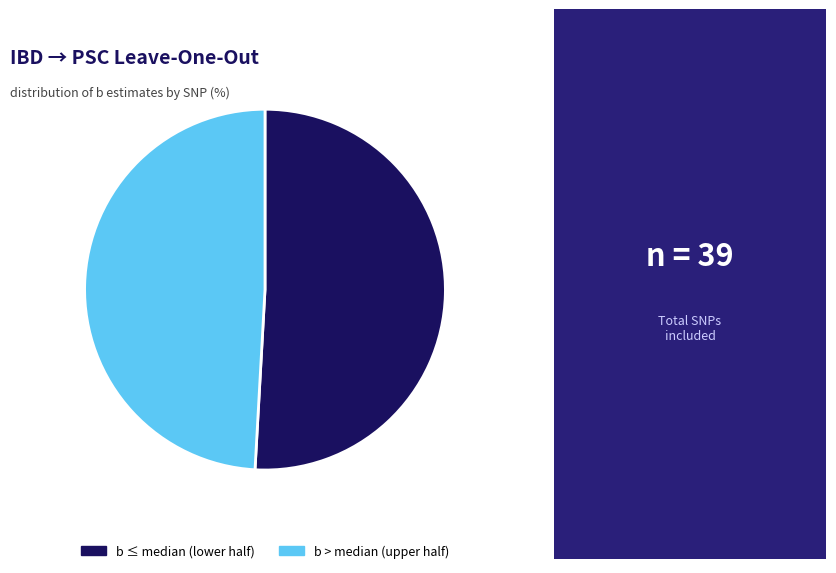

The b > median (upper half) slice represents 49% of the pie. True or false?

True